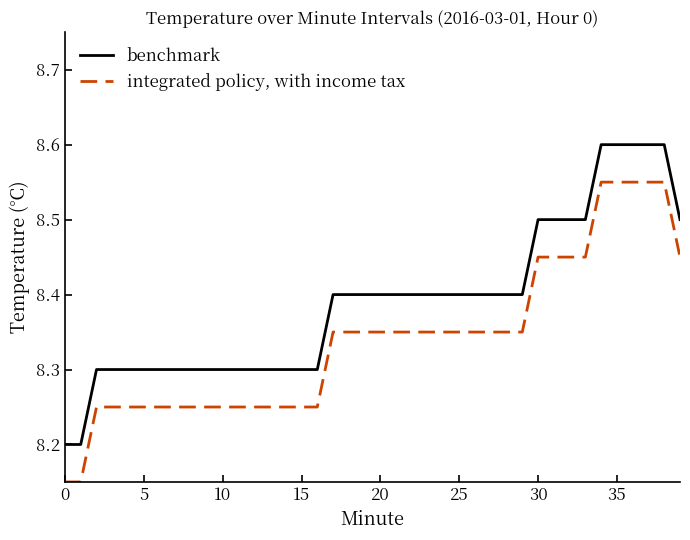

List the series in order of their overall mean, highest first.

benchmark, integrated policy, with income tax